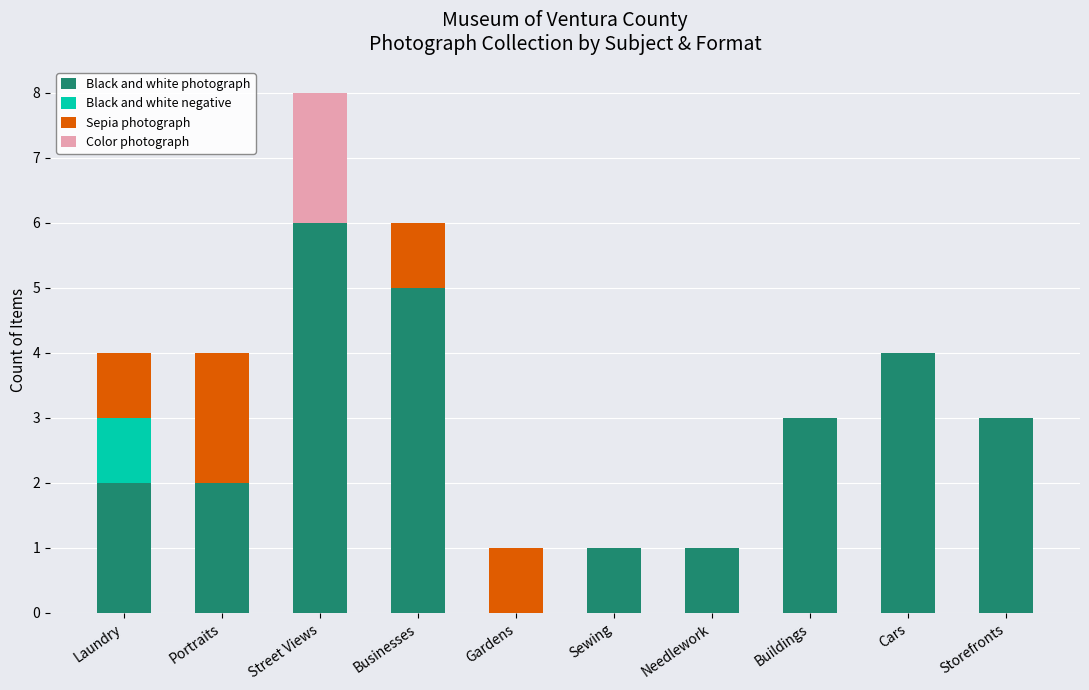

The value of Black and white photograph at Sewing is 1. True or false?

True